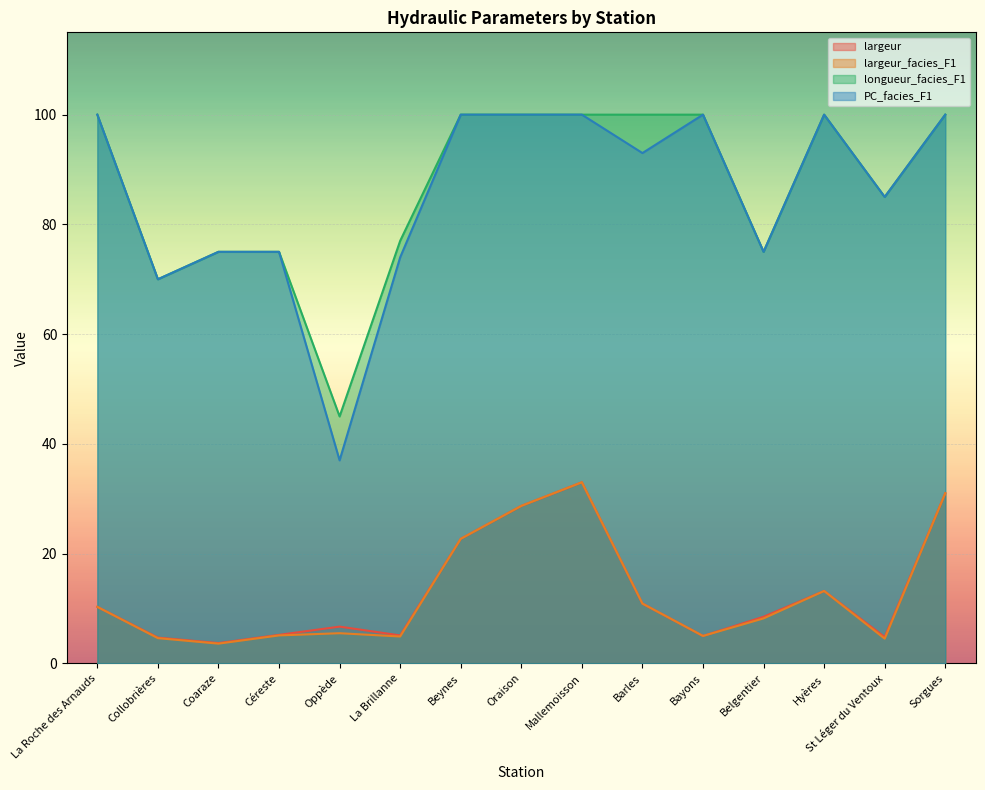

At which category does largeur_facies_F1 reach its first local peak?

Oppède